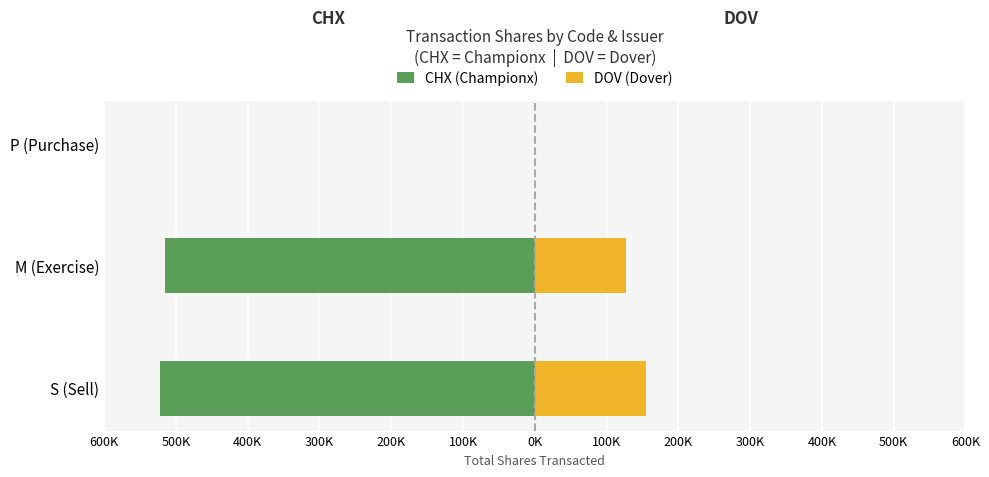

Rank the series at M (Exercise) from highest to lowest value.

DOV (Dover), CHX (Championx)